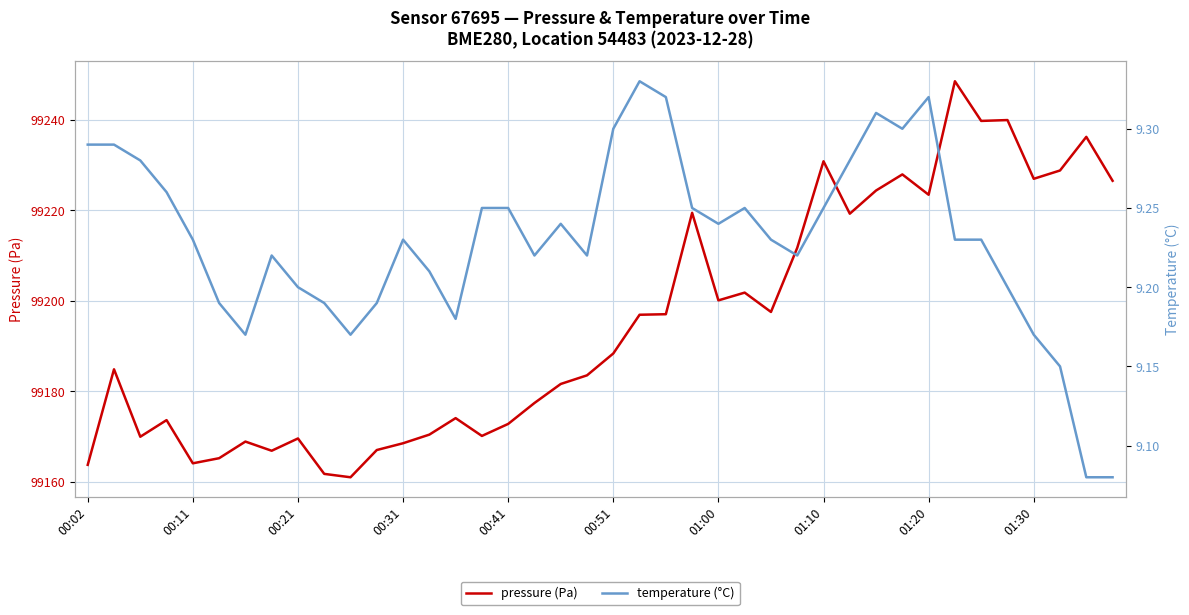

What are all the series names shown in the legend?

pressure (Pa), temperature (°C)